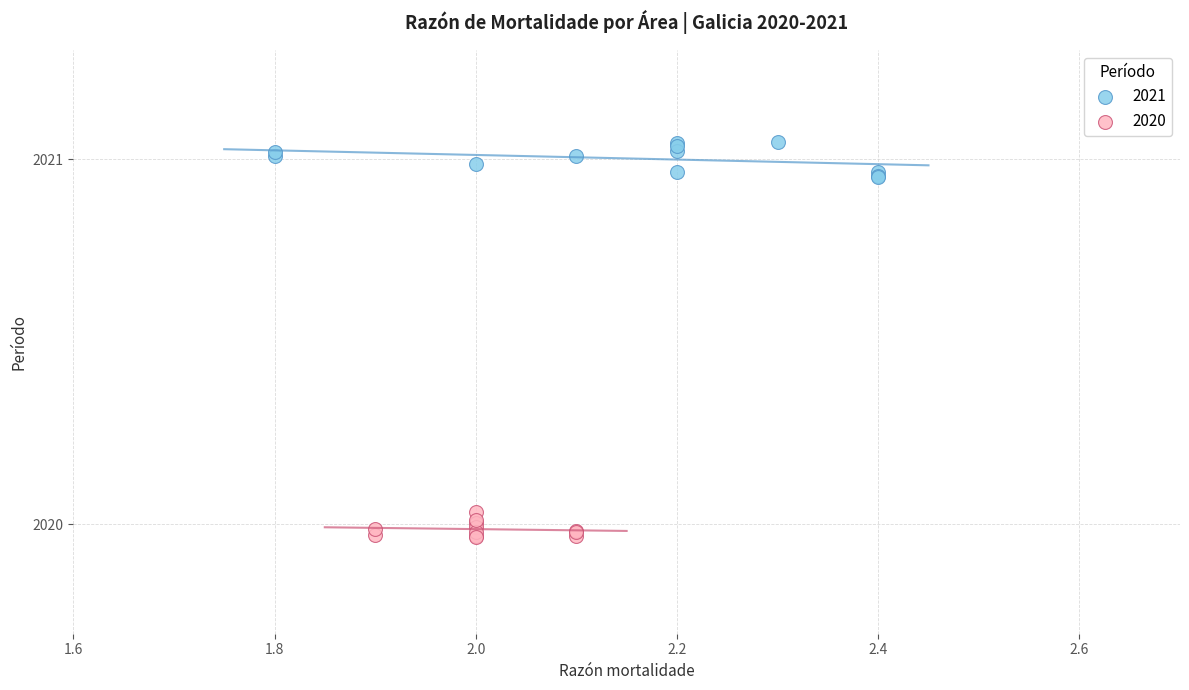

Which series contains the lowest Y value?

2020